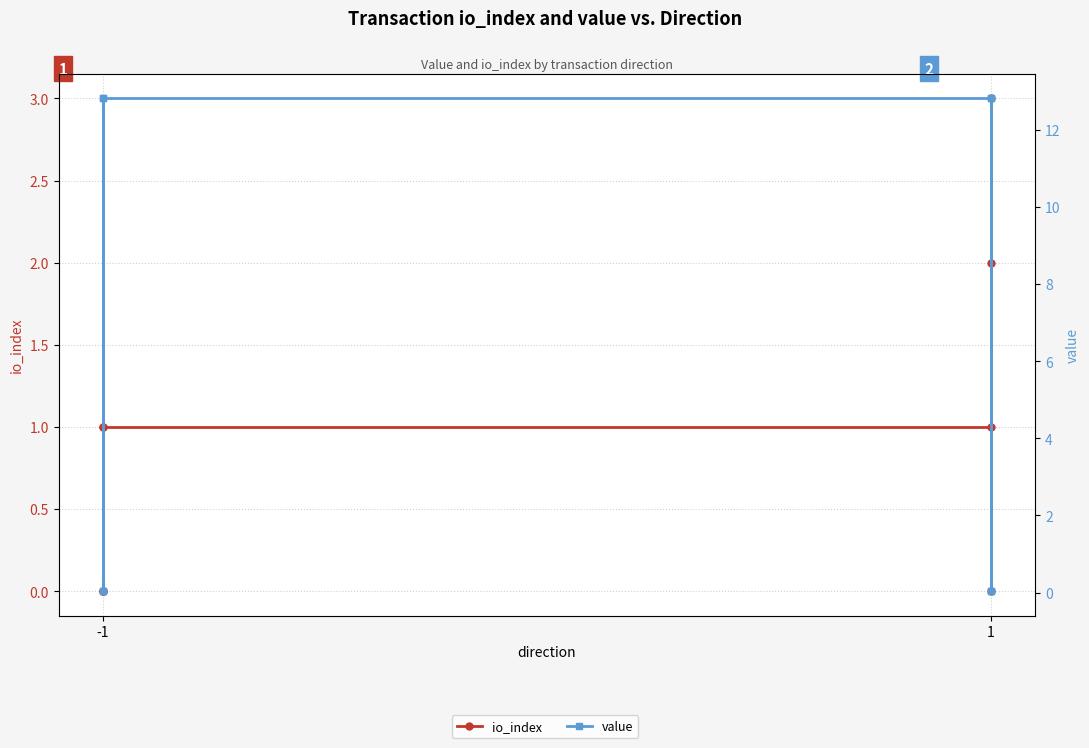

What is the difference between the maximum and minimum values in the io_index series?

3.0